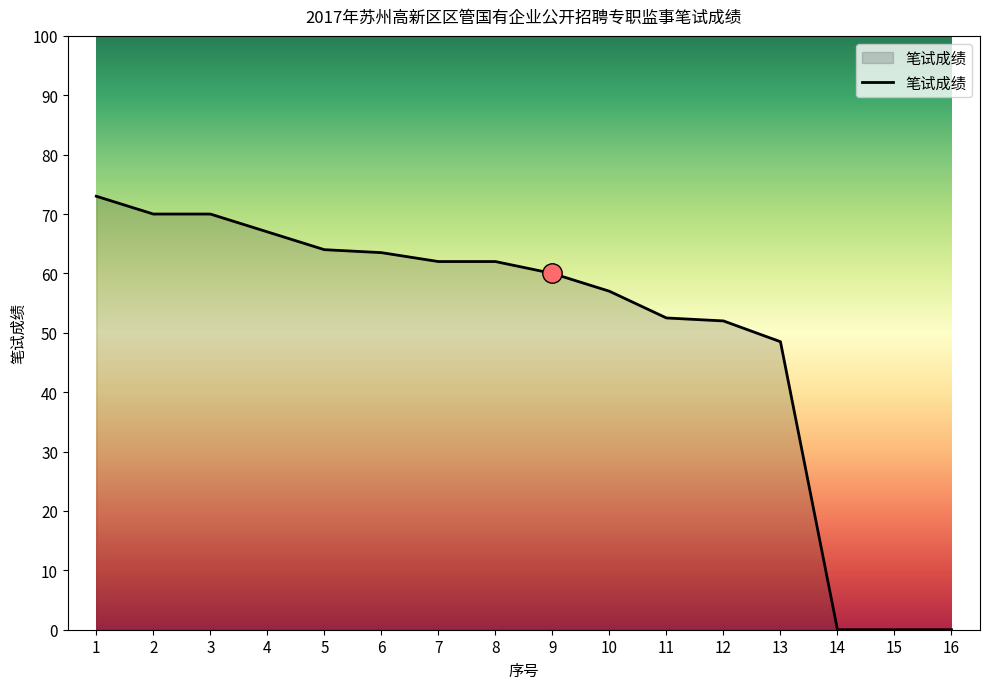

Where does the data first go above 62?

1